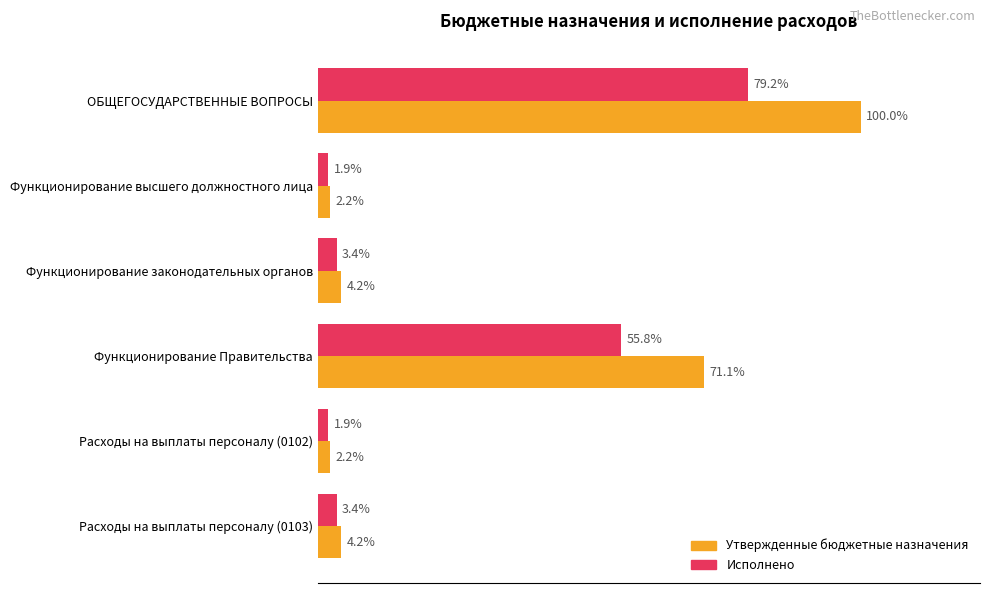

What are all the series names shown in the legend?

Утвержденные бюджетные назначения, Исполнено